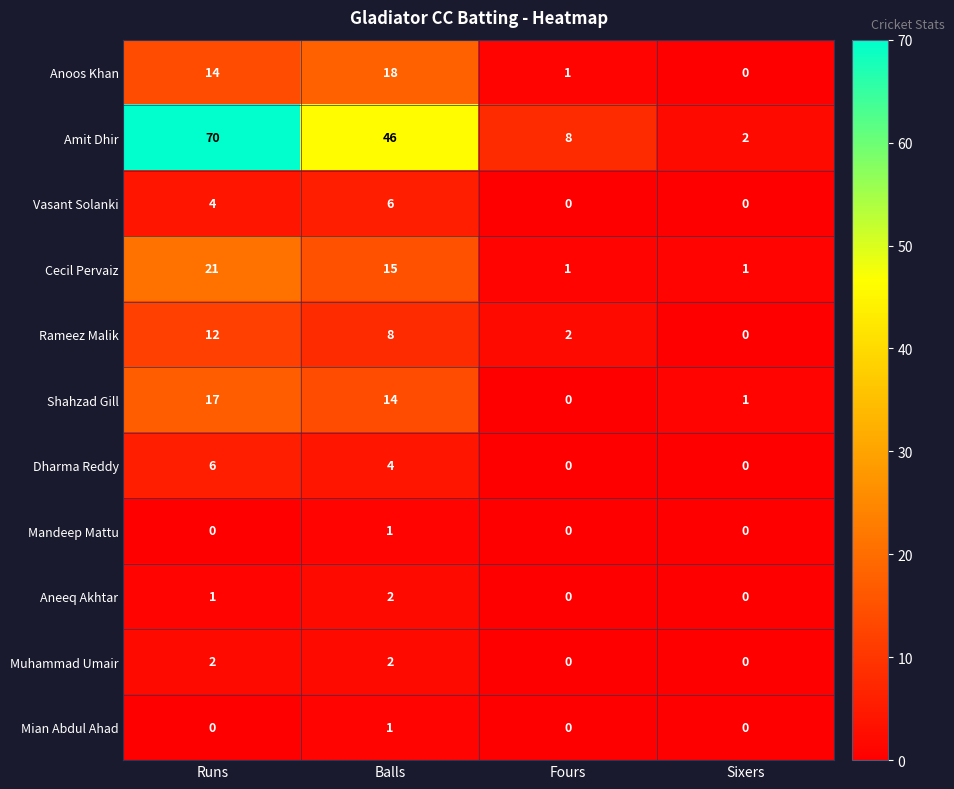

What is the sum of the Cecil Pervaiz values at Runs and Balls?

36